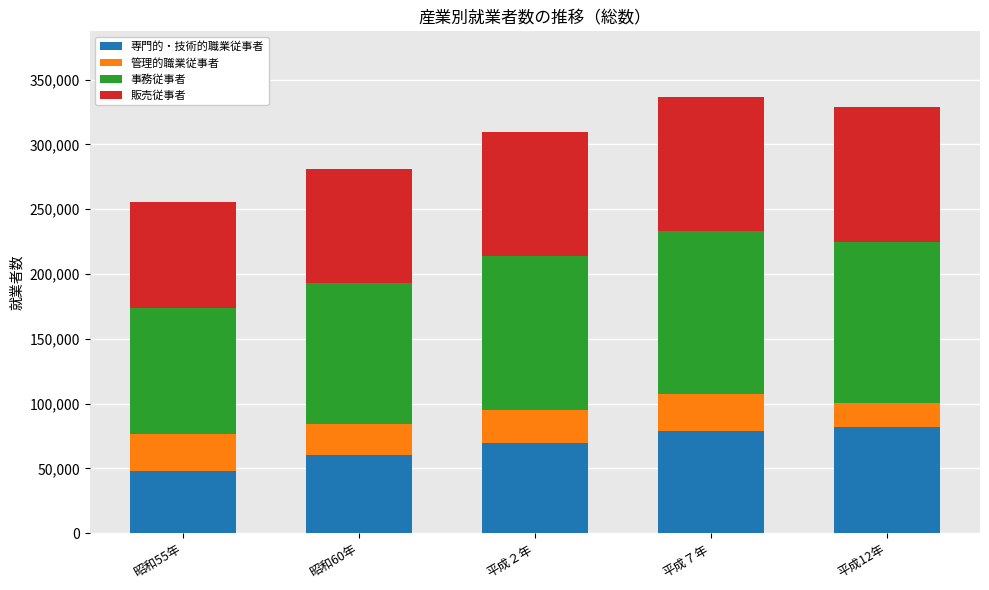

What is the minimum value for 専門的・技術的職業従事者?

47657